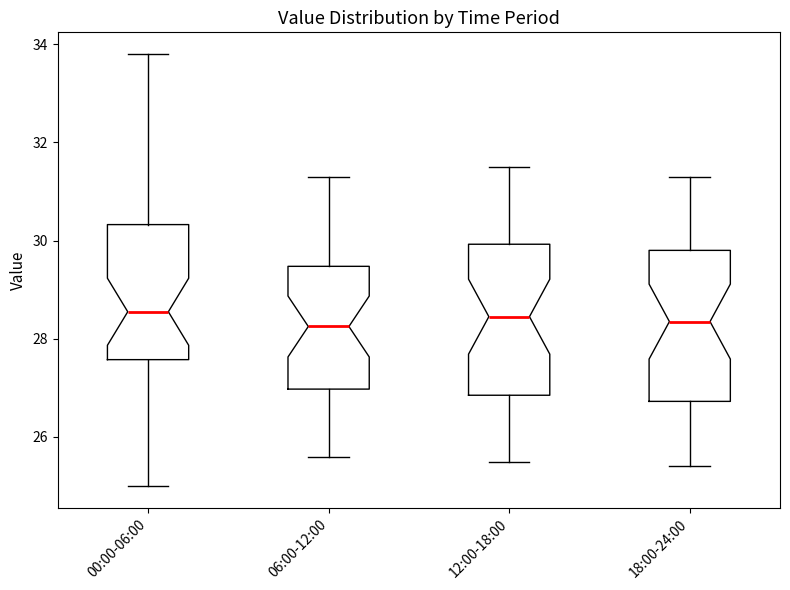

Where does the upper whisker of the box for 18:00-24:00 end on the y-axis? The values are not printed on the chart, so give them approximately, as read against the axis.

31.4